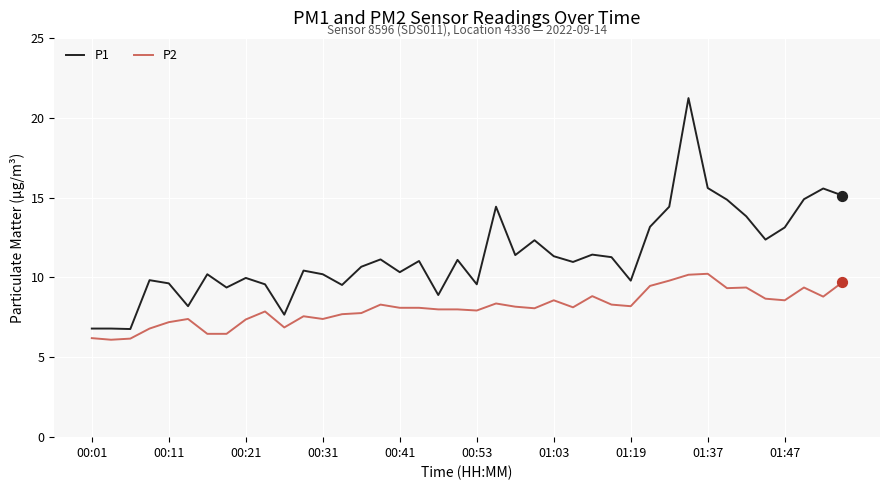

Which series has the largest total across all categories?

P1